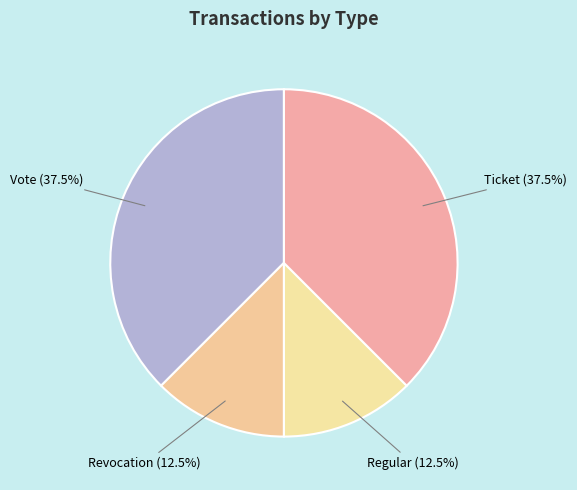

What is the total percentage of Regular and Ticket?

50.0%